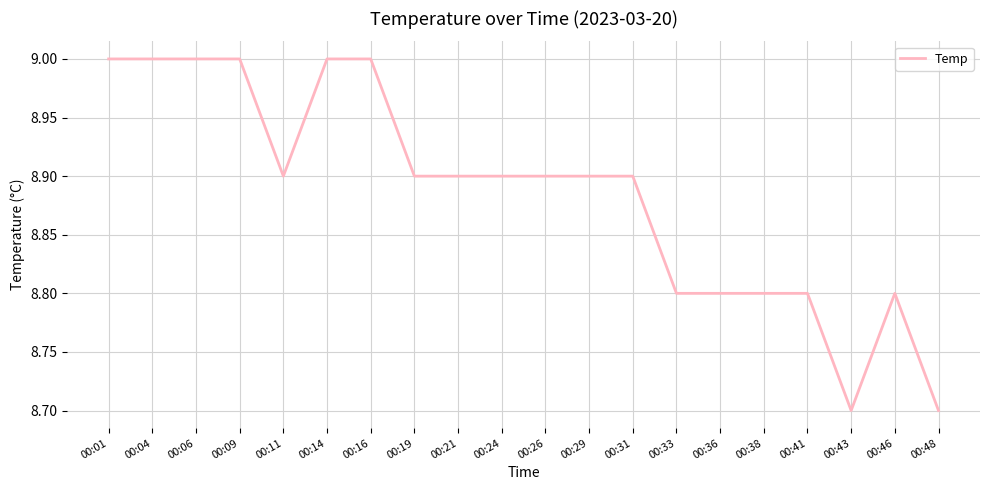

What is the ratio of the value at 00:16 to the value at 00:43?

1.0